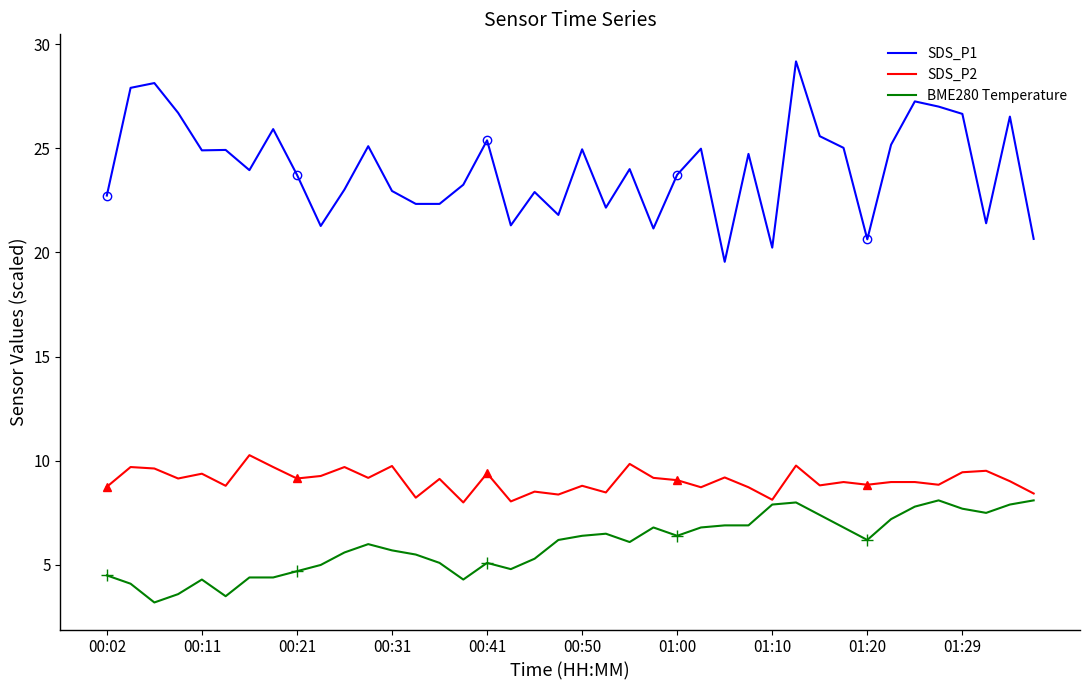

What is the minimum value for SDS_P2?

8.0